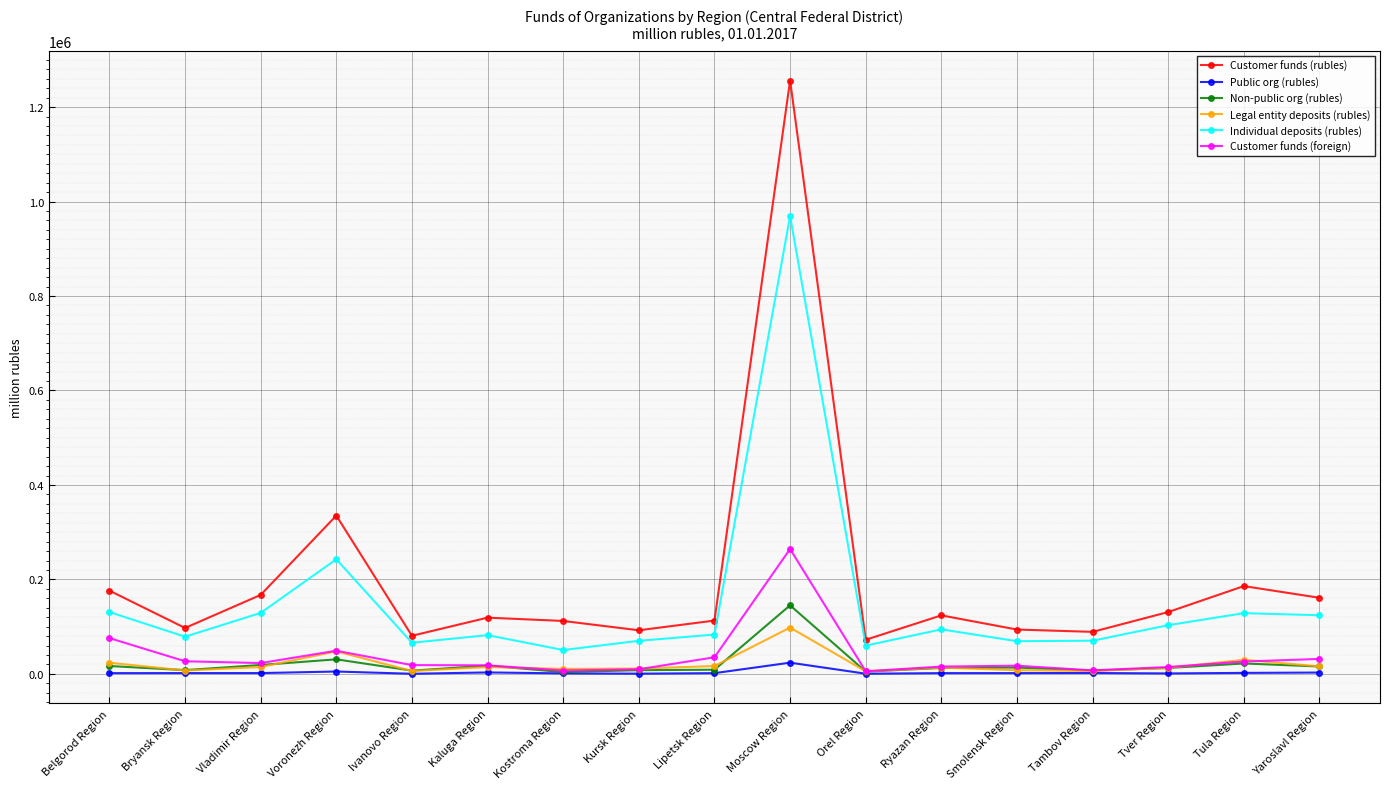

At which category is the sum across all series the highest?

Moscow Region